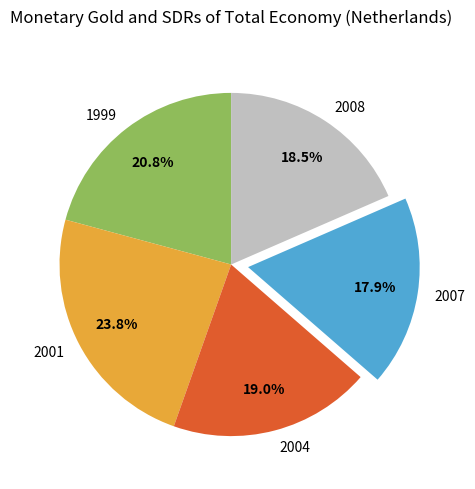

Which has a higher value, 2008 or 2001?

2001